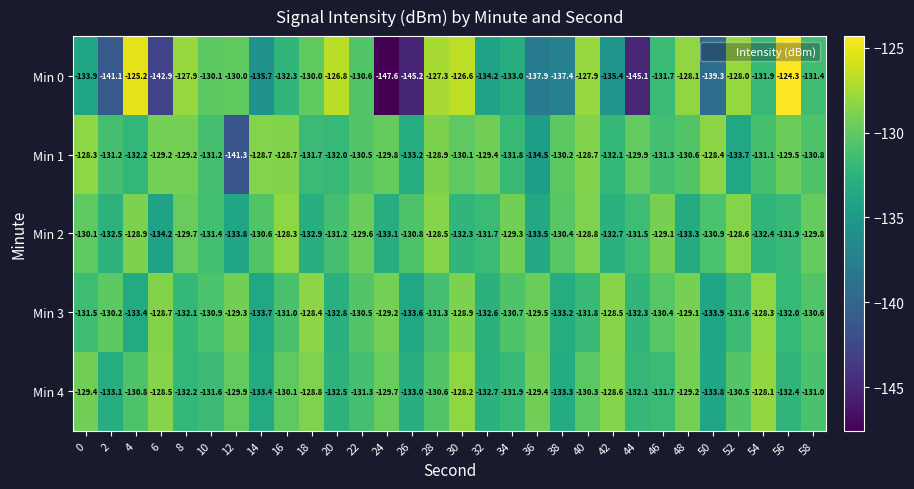

What is the difference between the Min 1 values at 34 and 16?

3.1